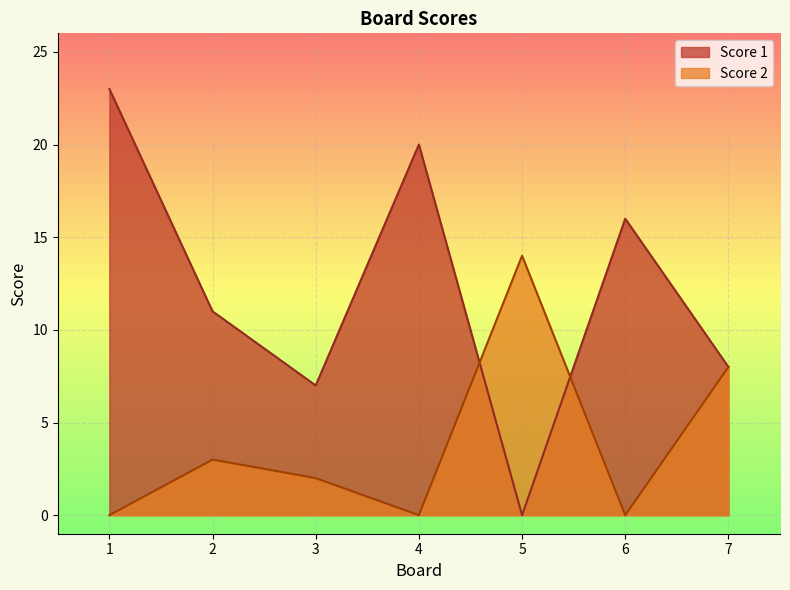

Rank the series by their average value, from highest to lowest.

Score 1, Score 2